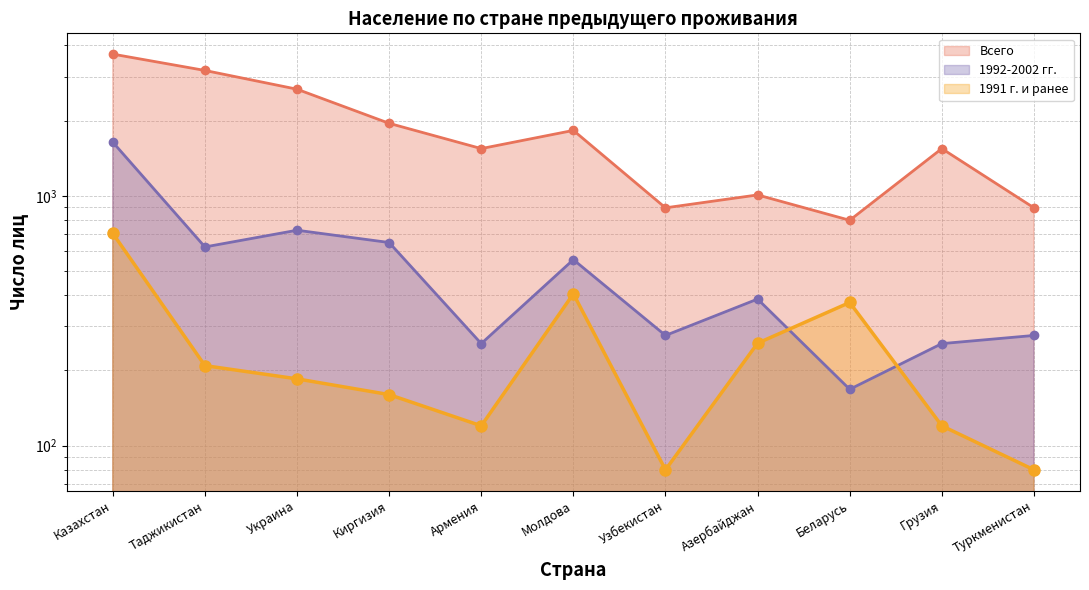

At which label does Всего (line) first exceed 1545?

Казахстан